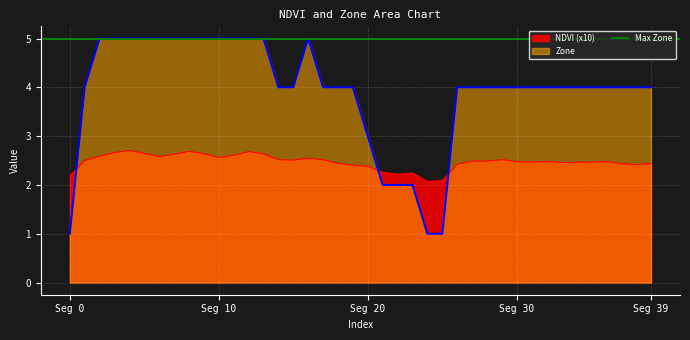

At which category is the sum across all series the highest?

4